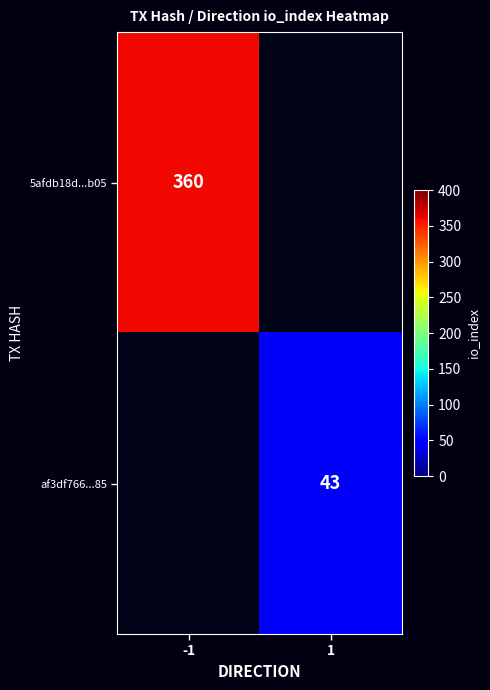

At which category does the chart reach its peak across all series?

-1